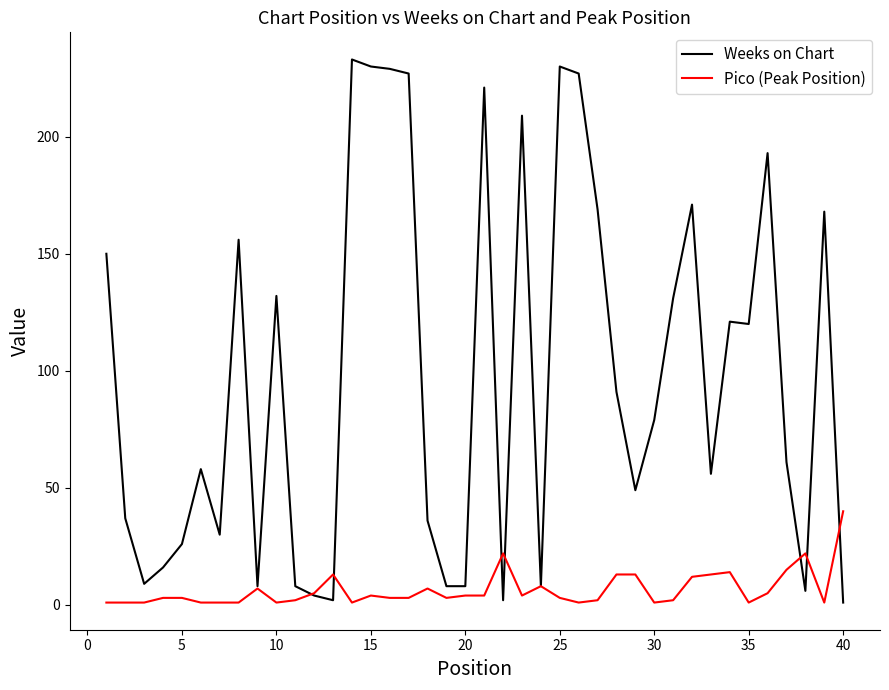

Which series has the widest spread of values?

Weeks on Chart